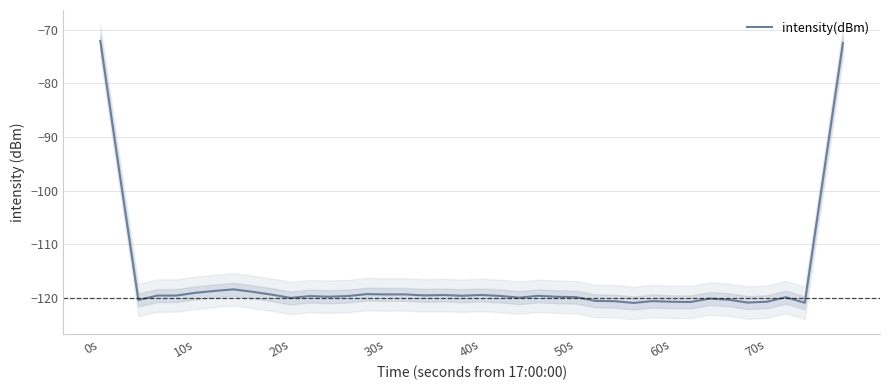

What is the minimum value for intensity(dBm)?

-121.0